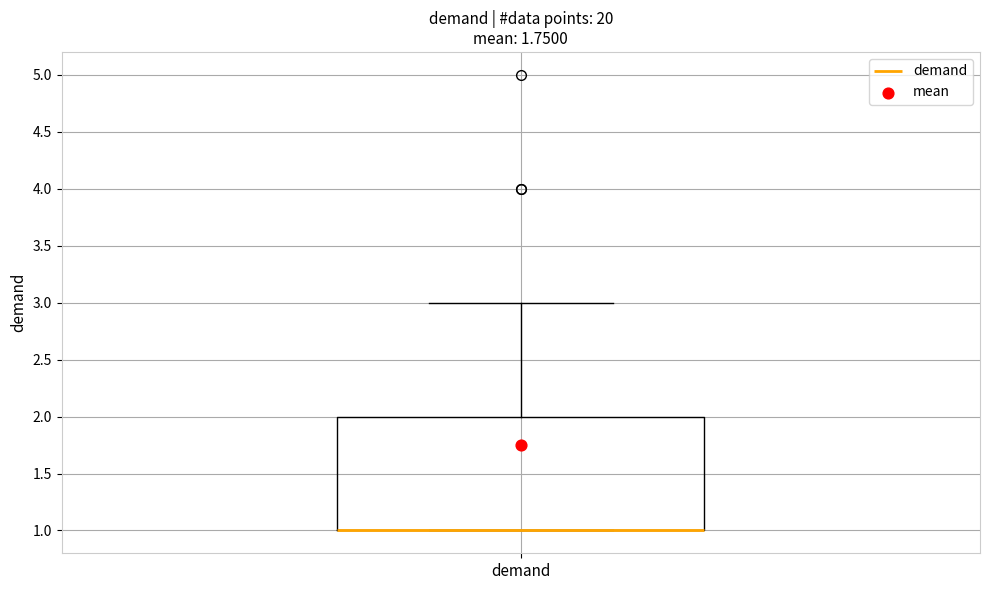

Transcribe this box plot: give where the median line is, the range the box spans, and where the two whiskers end, as read against the y-axis. The values are not printed on the chart, so give them approximately, as read against the axis.

median 1 (drawn on the box's lower edge), box 1 to 2, whiskers 1 to 3